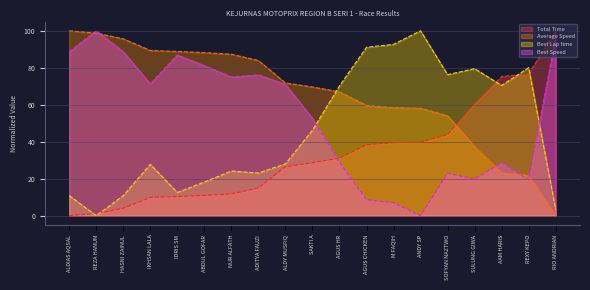

Is it true that Best Speed equals 10.7 at REXY KEPO?

False